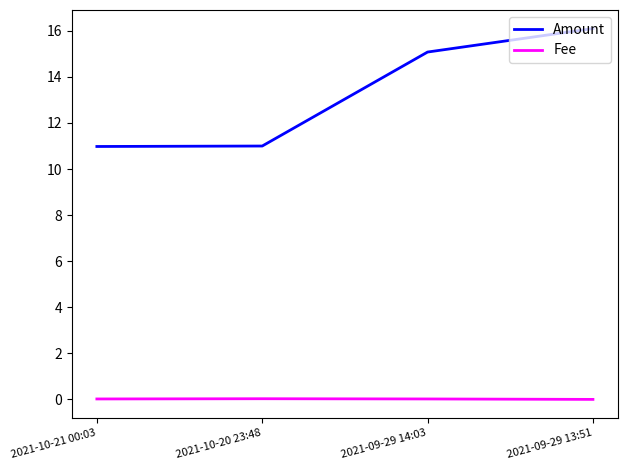

List the series in order of their overall mean, lowest first.

Fee, Amount